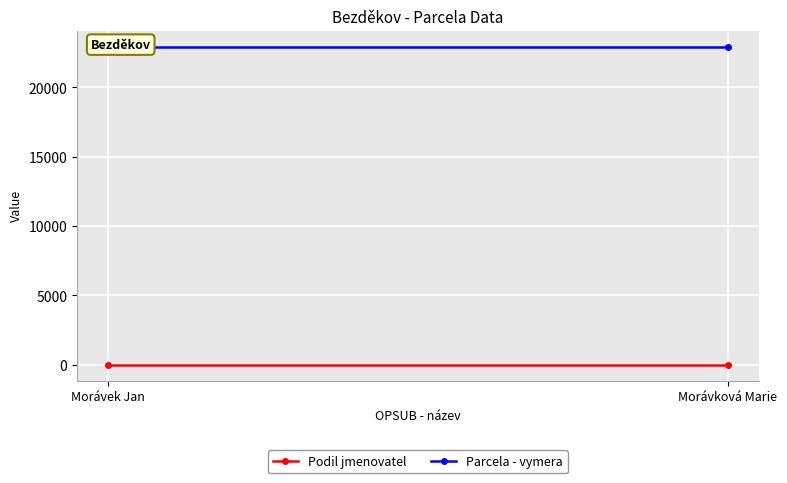

What position from the left is Morávek Jan?

1